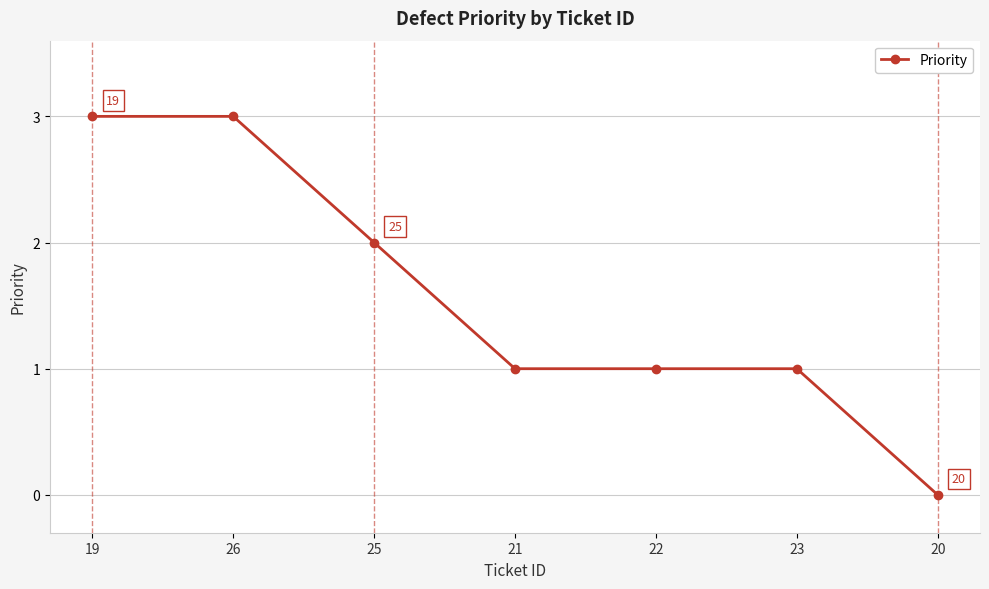

Is it true that the value at 26 is 3?

True